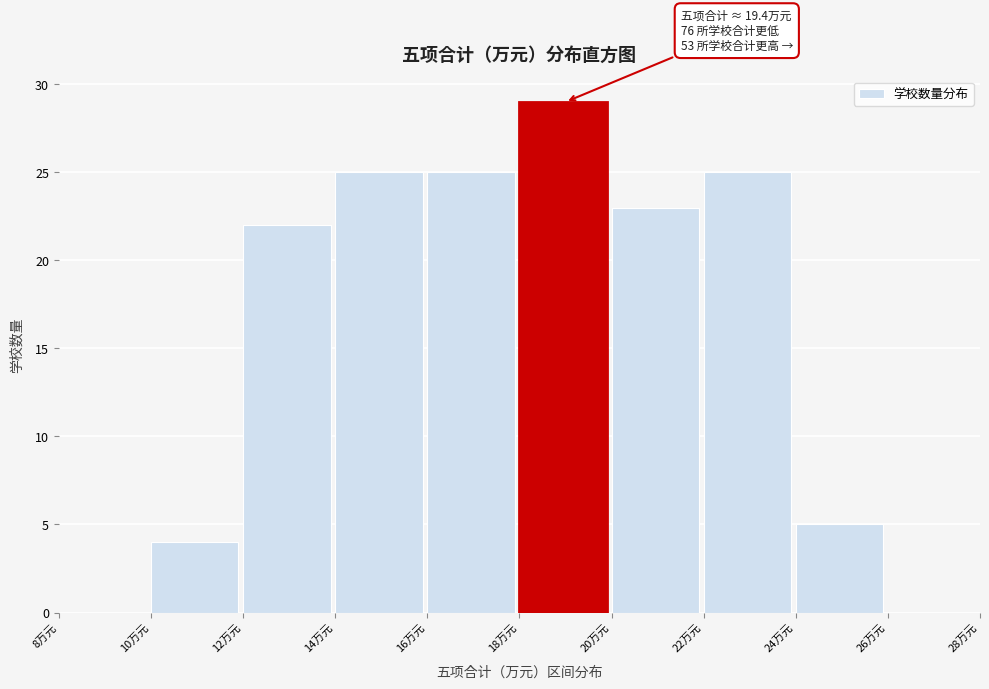

Over which range of the x-axis is the bar tallest?

18 to 20